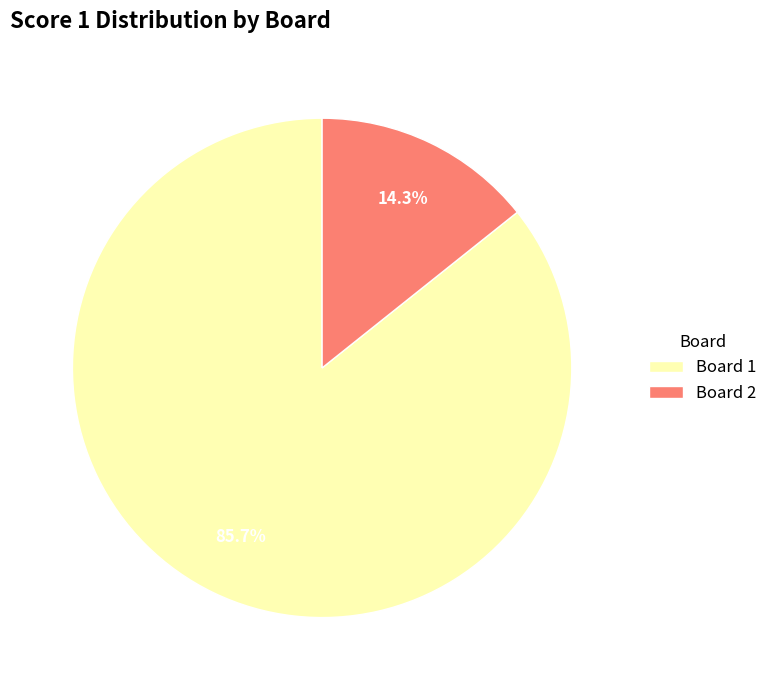

Rank the categories by value from lowest to highest.

Board 2, Board 1